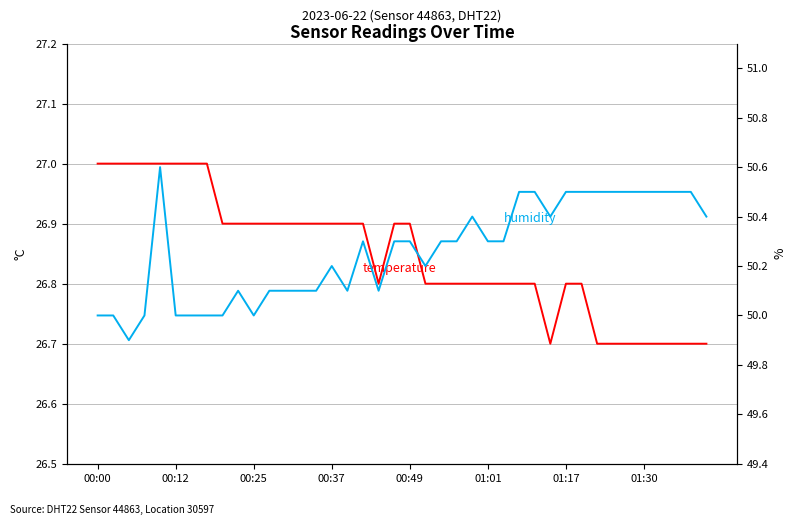

What is the difference between the temperature values at 37 and 27?

0.1